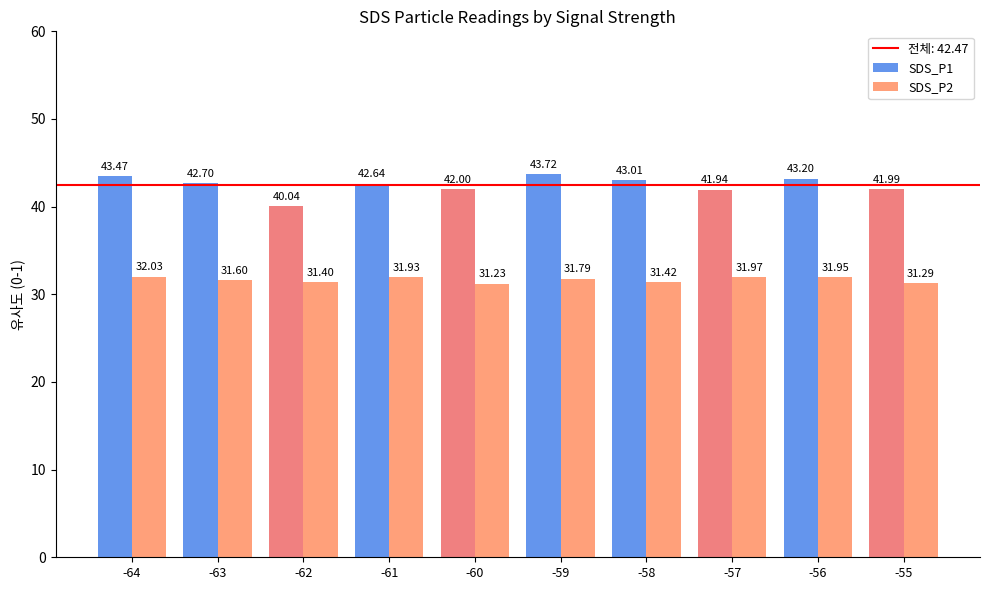

Rank the series at -59 from highest to lowest value.

SDS_P1, SDS_P2